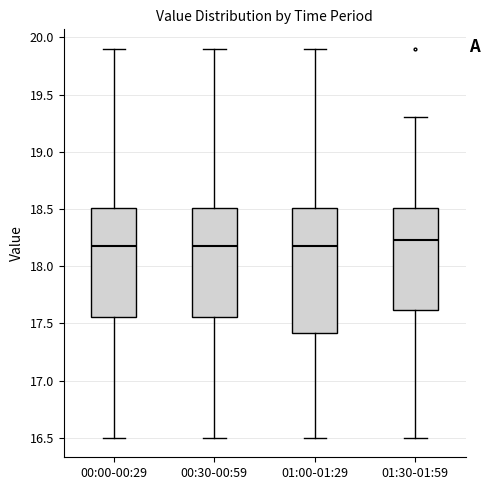

Reading left to right, read every box against the y-axis: the position of its median line, the range the box covers, and the ends of its whiskers. The values are not printed on the chart, so give them approximately, as read against the axis.

00:00-00:29: median 18.20, box 17.55 to 18.50, whiskers 16.50 to 19.90
00:30-00:59: median 18.20, box 17.55 to 18.50, whiskers 16.50 to 19.90
01:00-01:29: median 18.20, box 17.40 to 18.50, whiskers 16.50 to 19.90
01:30-01:59: median 18.25, box 17.60 to 18.50, whiskers 16.50 to 19.30